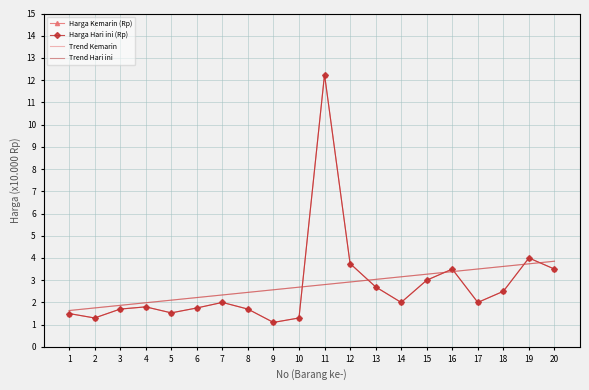

What is the approximate value of Harga Kemarin (Rp) at 3?

1.7